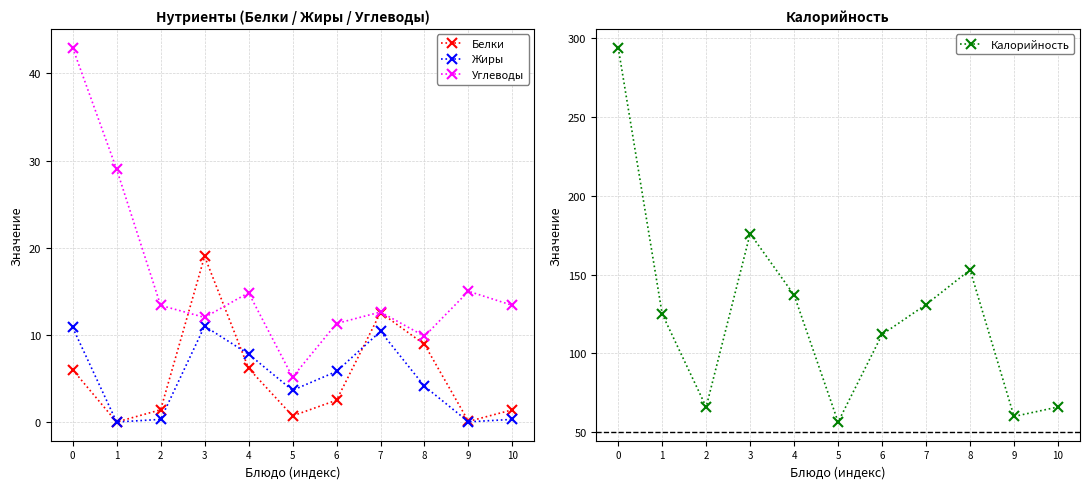

What is the approximate value of Жиры at 8?

4.1